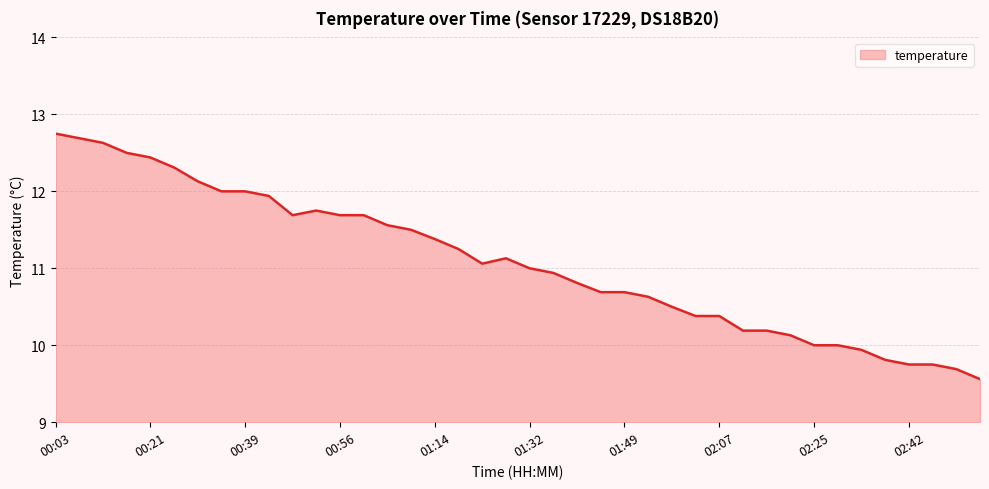

What is the difference between the maximum and minimum values?

3.2